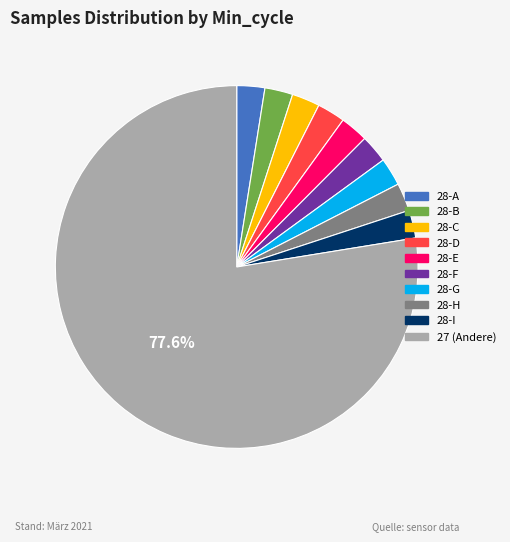

Does any single category account for the majority?

Yes